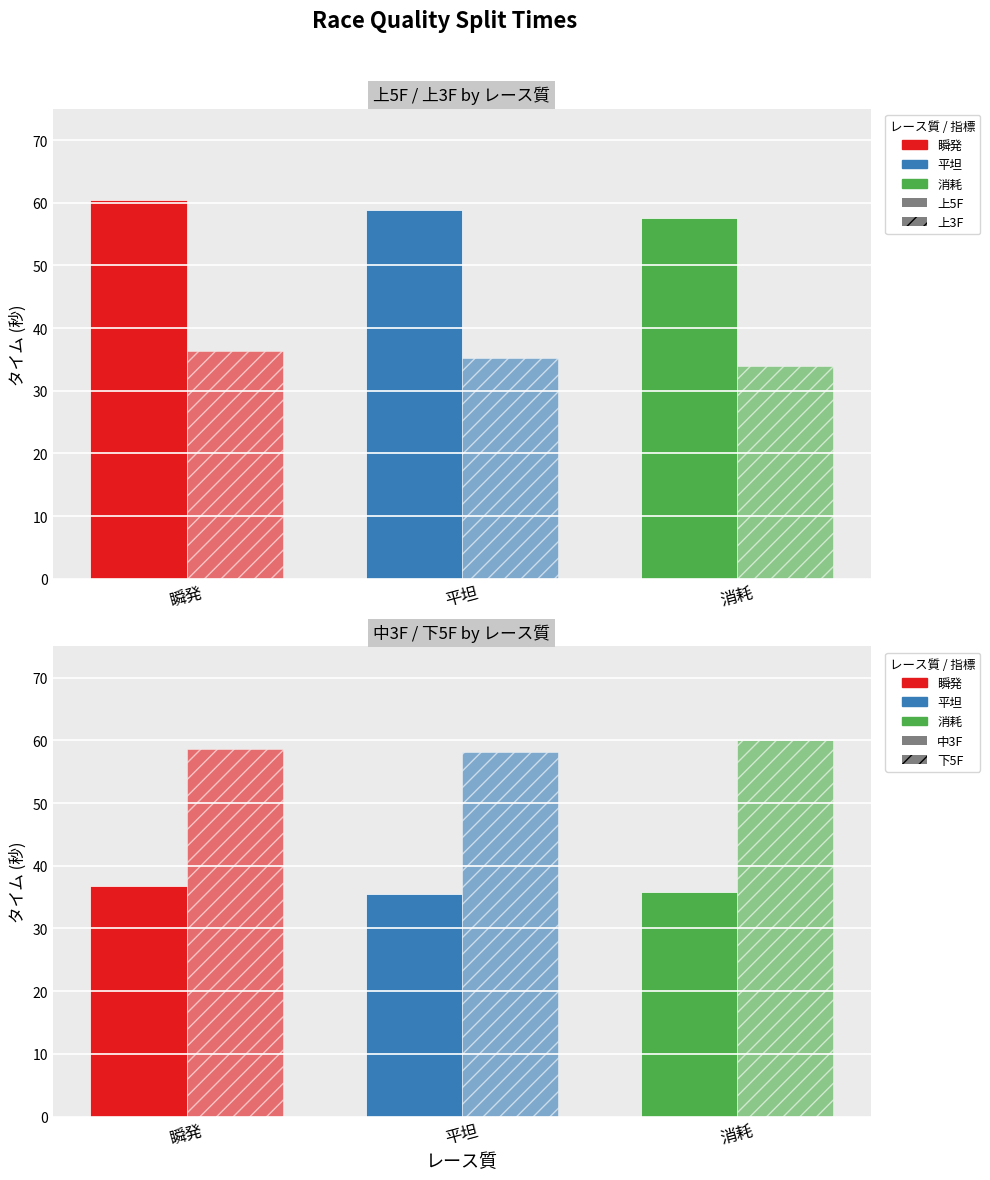

Are the bars grouped side by side (vs. stacked)?

Yes